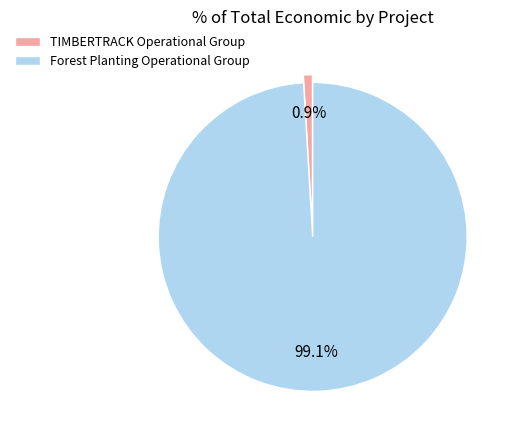

To the nearest percent, what percentage of the pie is TIMBERTRACK Operational Group?

1%